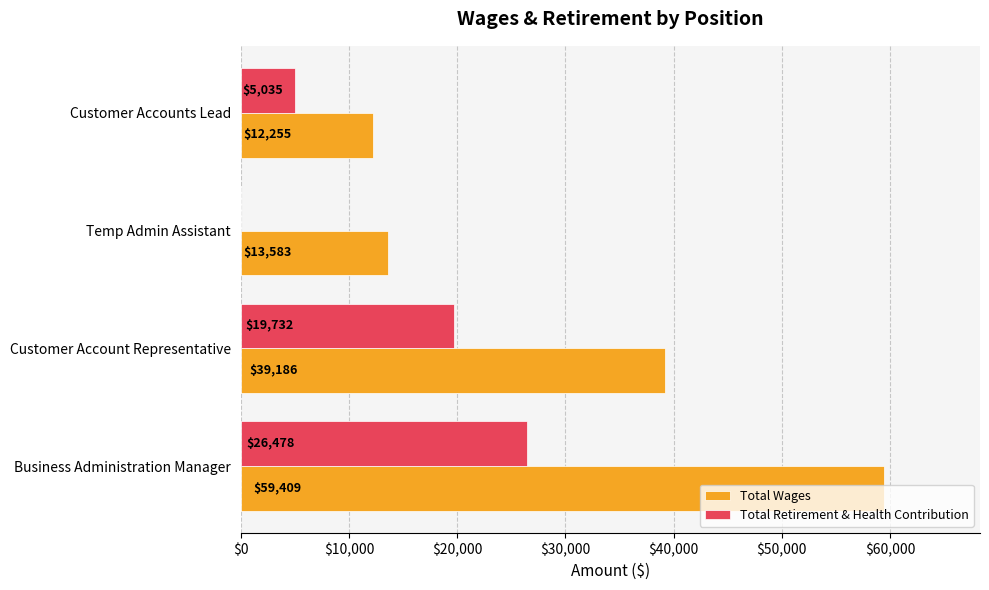

What is the total value across all series at Temp Admin Assistant?

13583